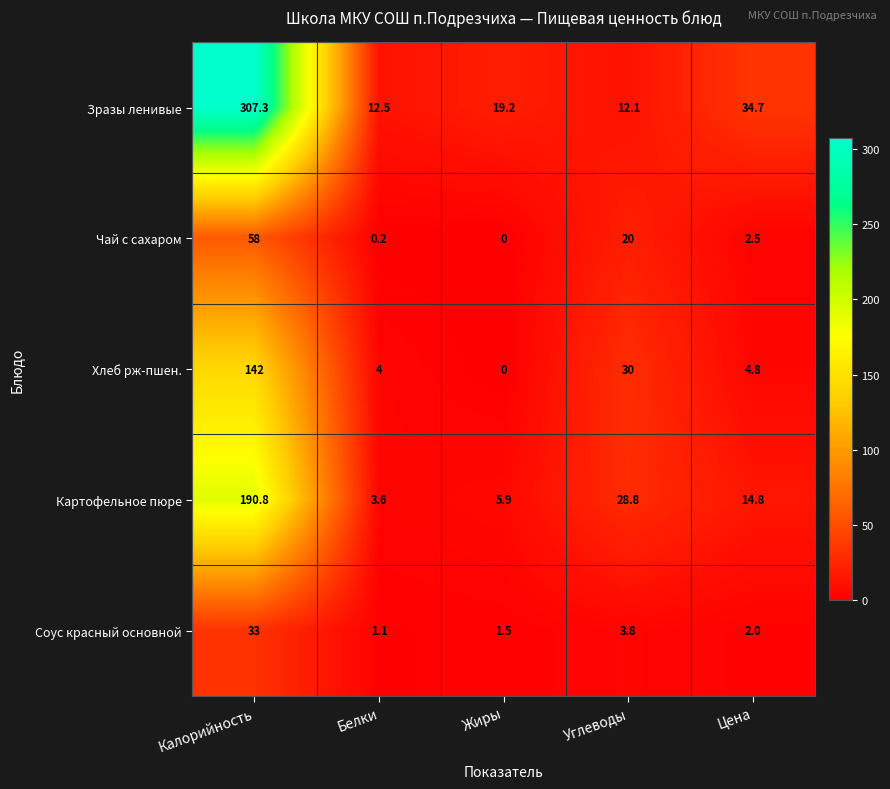

Reading left to right, extract all data points from this chart.

Зразы ленивые: Калорийность=307.3	Белки=12.5	Жиры=19.2	Углеводы=12.1	Цена=34.7
Чай с сахаром: Калорийность=58.0	Белки=0.2	Жиры=0.0	Углеводы=20.0	Цена=2.5
Хлеб рж-пшен.: Калорийность=142.0	Белки=4.0	Жиры=0.0	Углеводы=30.0	Цена=4.8
Картофельное пюре: Калорийность=190.8	Белки=3.6	Жиры=5.9	Углеводы=28.8	Цена=14.8
Соус красный основной: Калорийность=33.0	Белки=1.1	Жиры=1.5	Углеводы=3.8	Цена=2.0